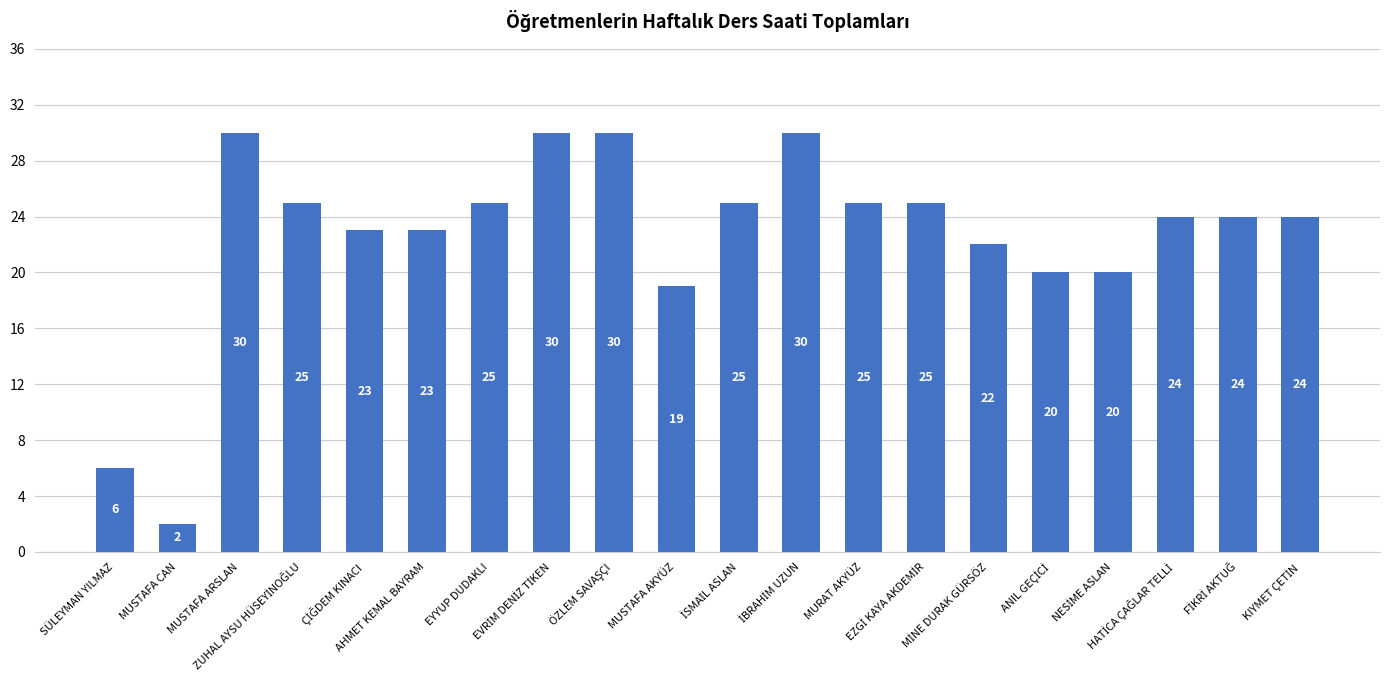

What is the difference between the second highest and minimum values?

28